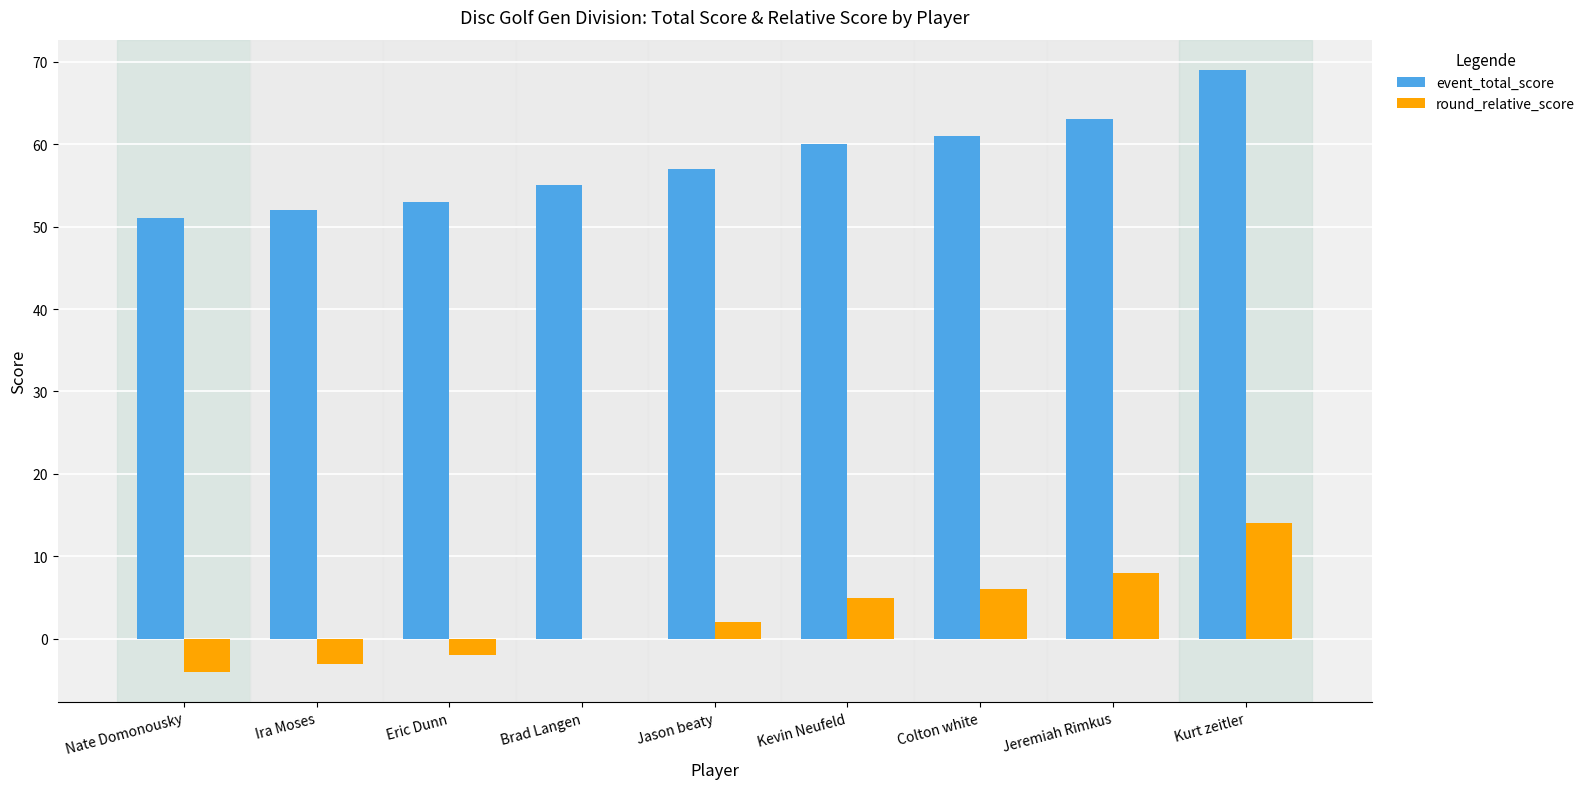

At which label does event_total_score reach its peak?

Kurt zeitler